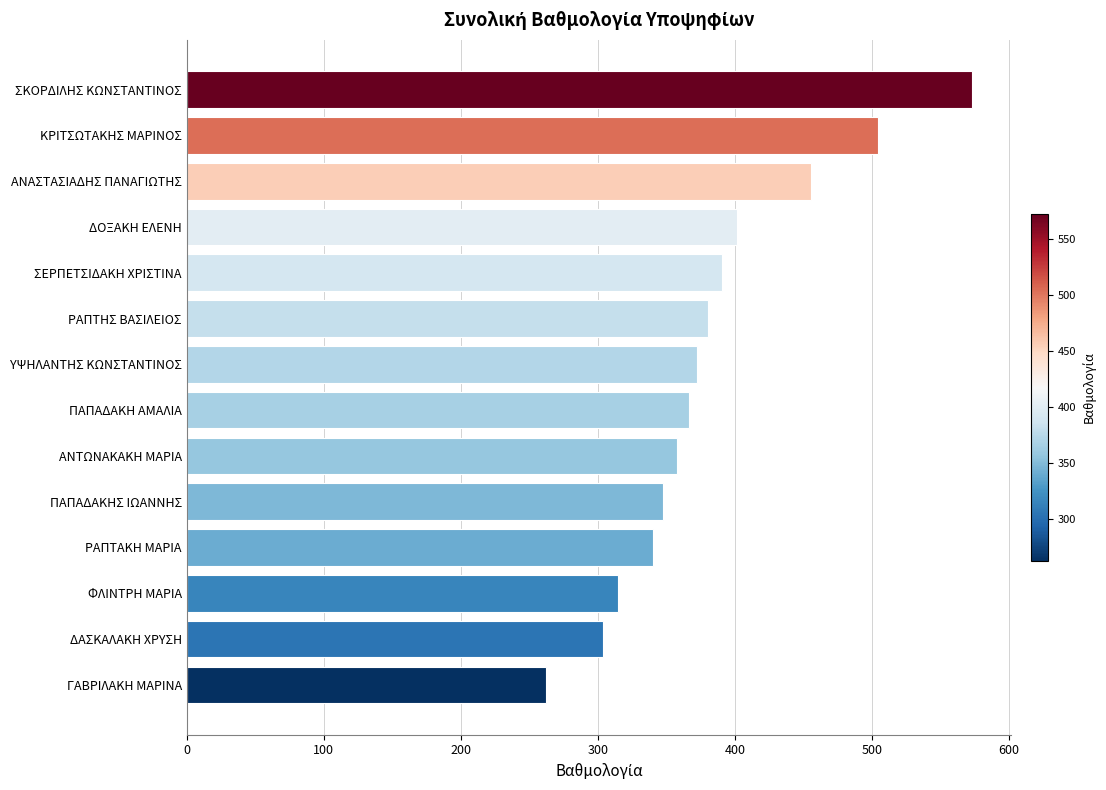

Reading bottom to top, transcribe all the data shown in this chart.

262.0	304.1	315.0	340.4	347.5	357.8	366.5	372.4	380.7	390.6	401.4	456.0	504.2	573.0